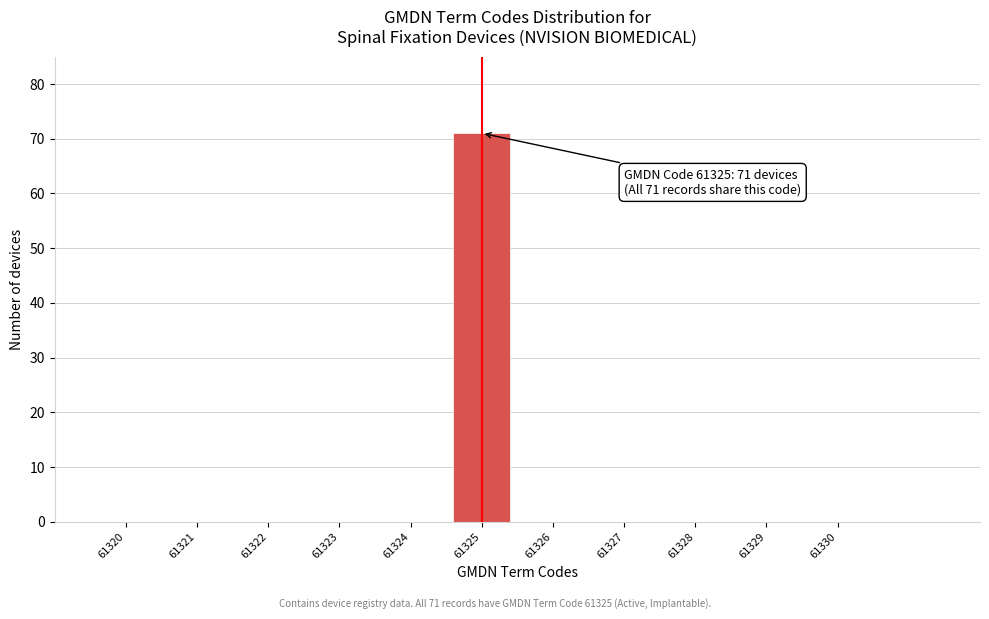

Over which range of the x-axis is the bar tallest?

61324.5 to 61325.5